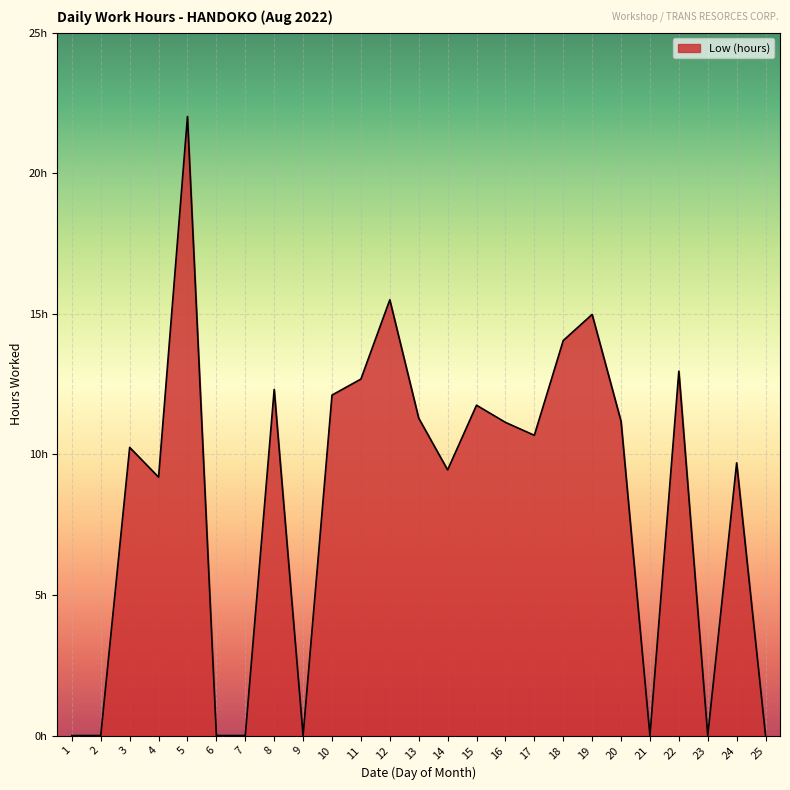

How many interior local peaks (higher than both neighbors) does the data have?

8